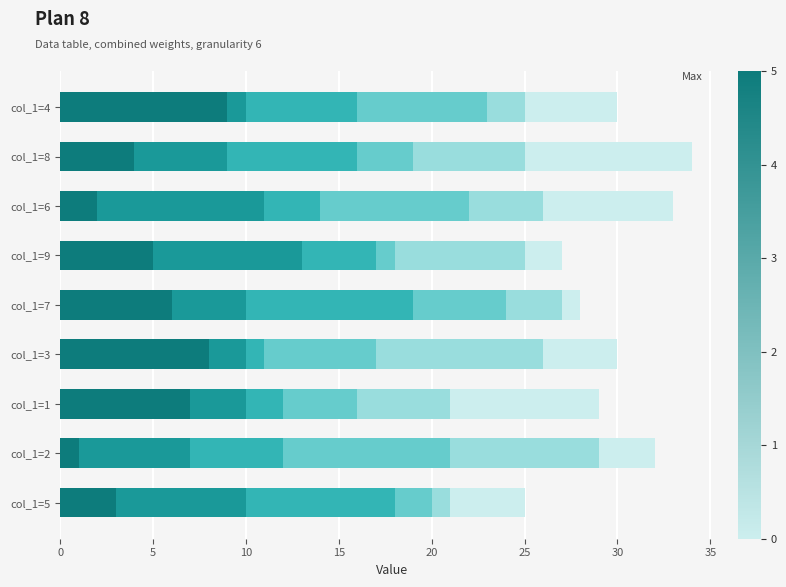

The value of col_4 at col_1=6 is 3. True or false?

True